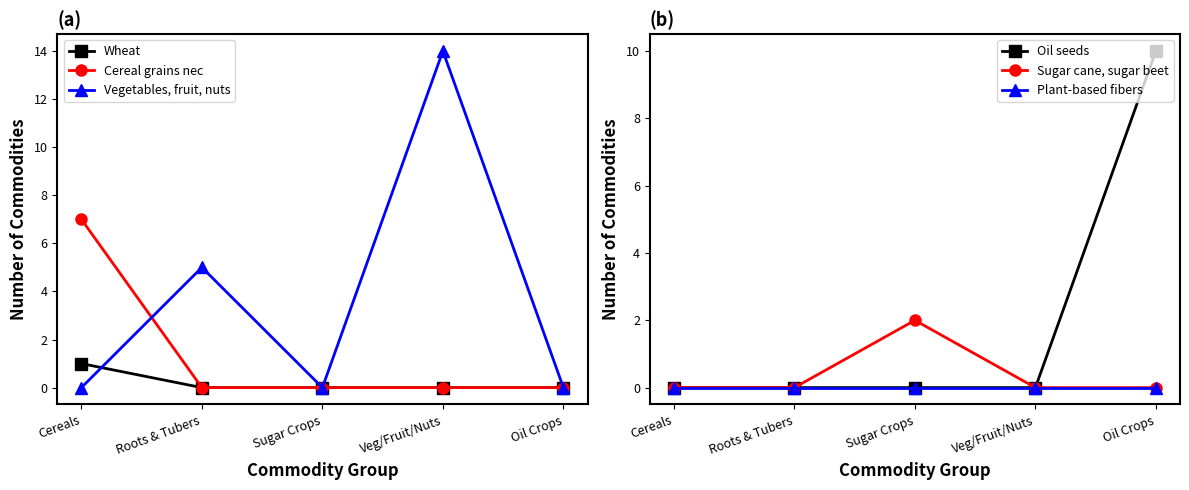

What is the spread (max minus min) of values at Sugar Crops?

2